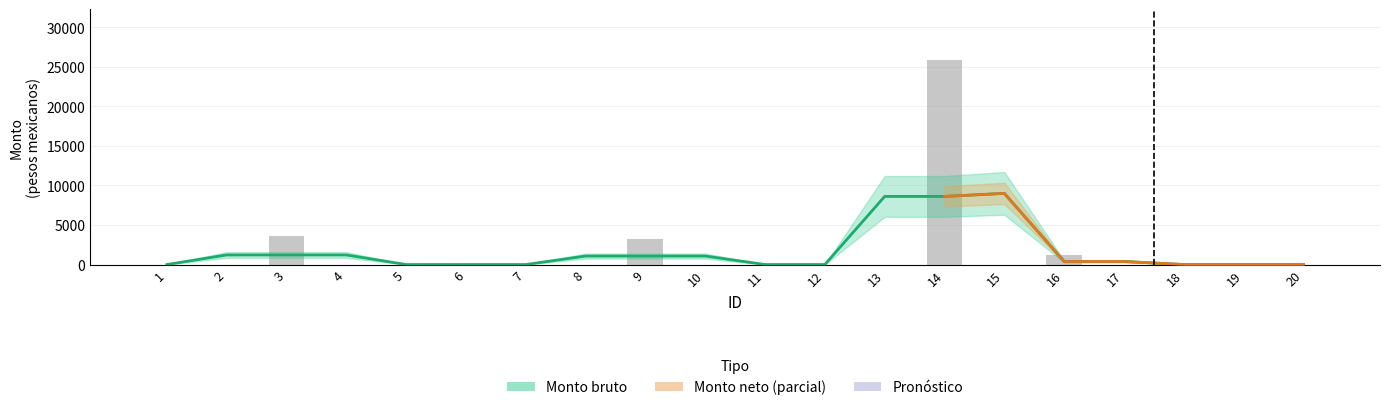

At which category does the chart reach its peak across all series?

14